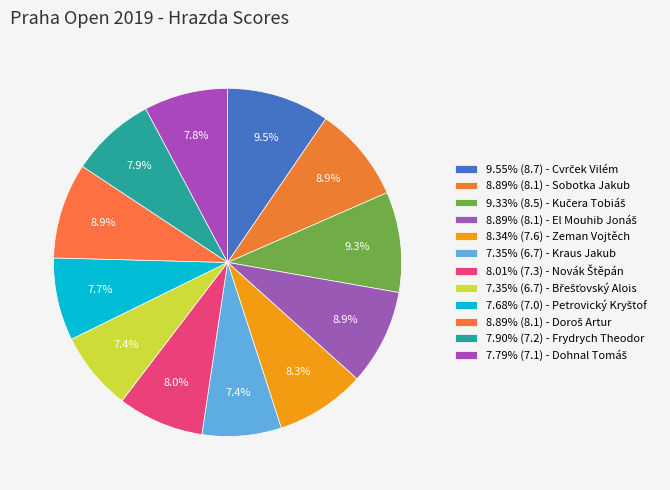

Count the number of slices in the pie.

12